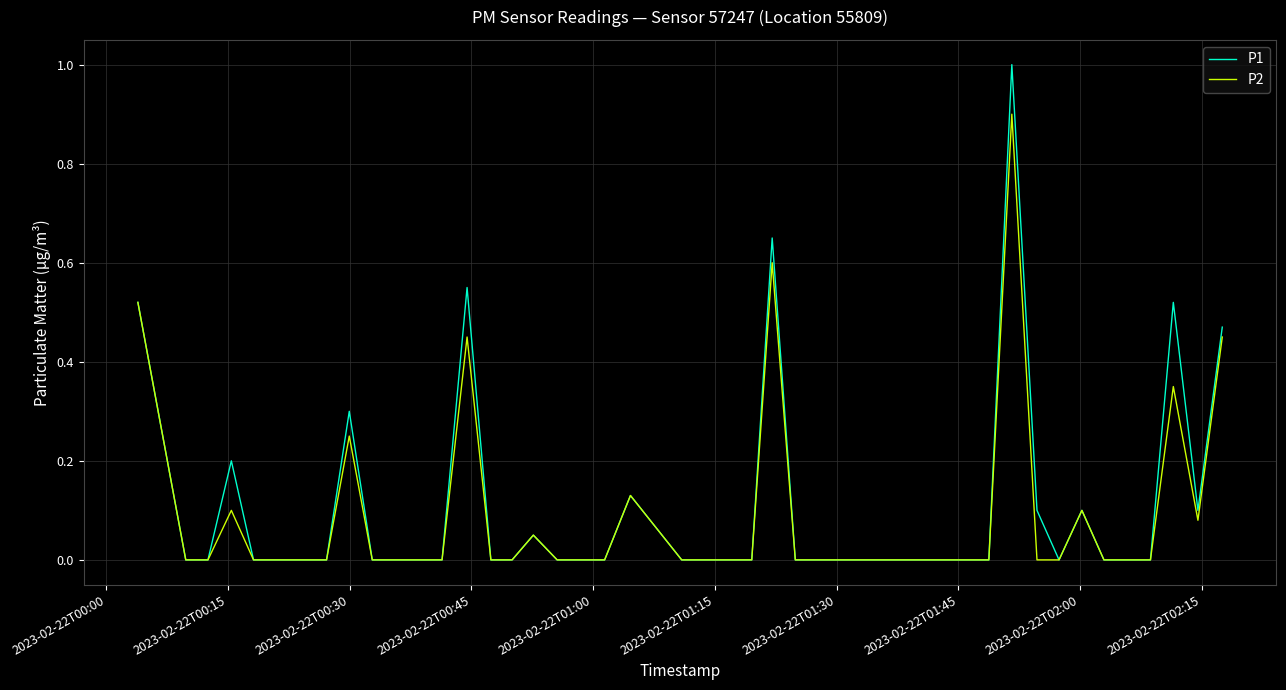

Which series has the largest range (max minus min)?

P1